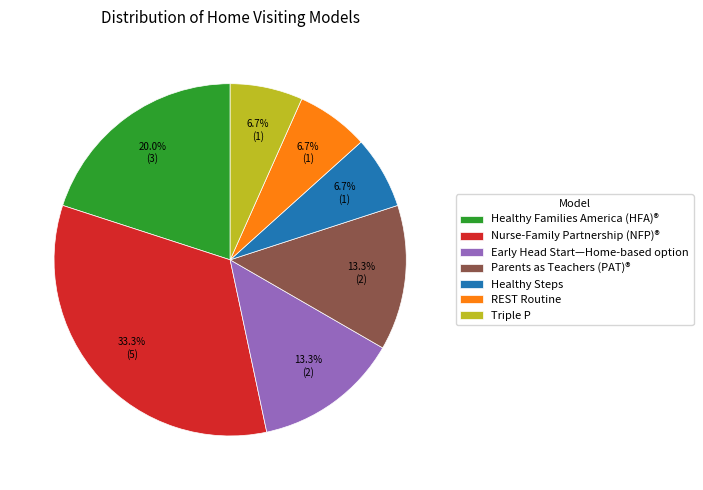

What is the ratio of the value at Healthy Steps to the value at Triple P?

1.0